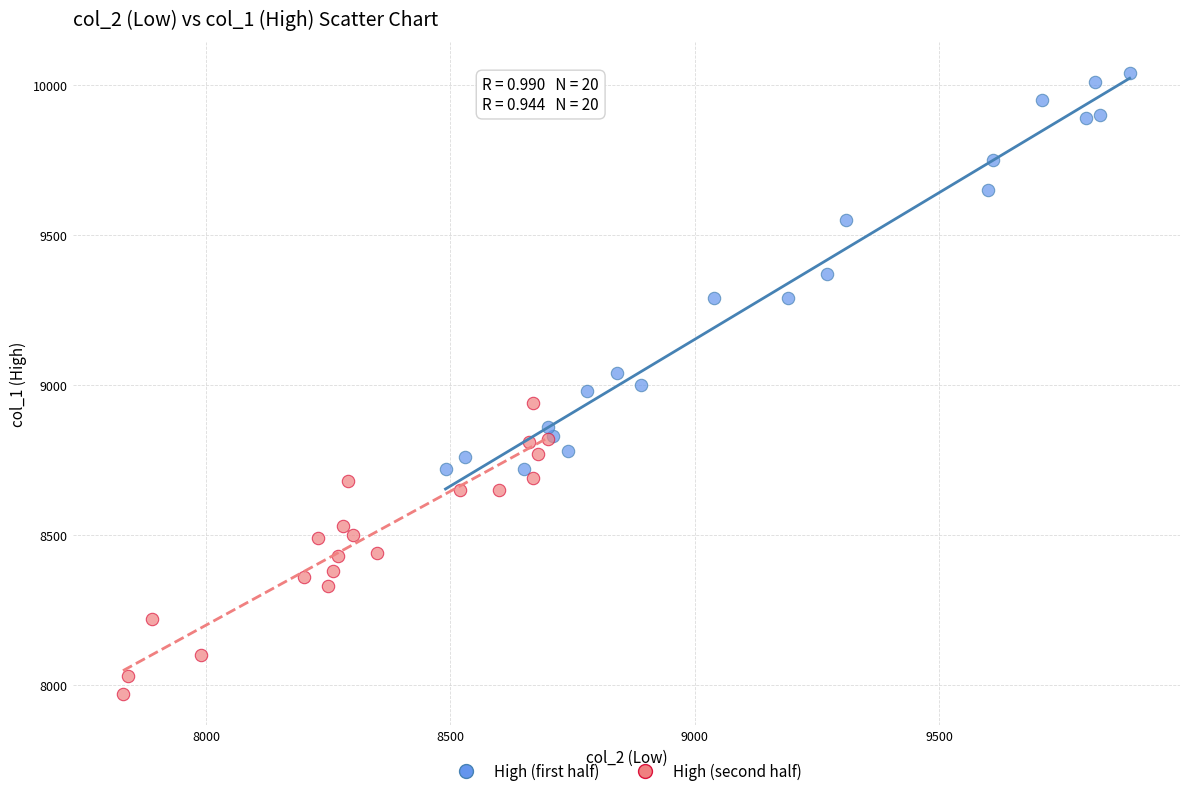

Which series has the widest spread of Y values?

High (first half)